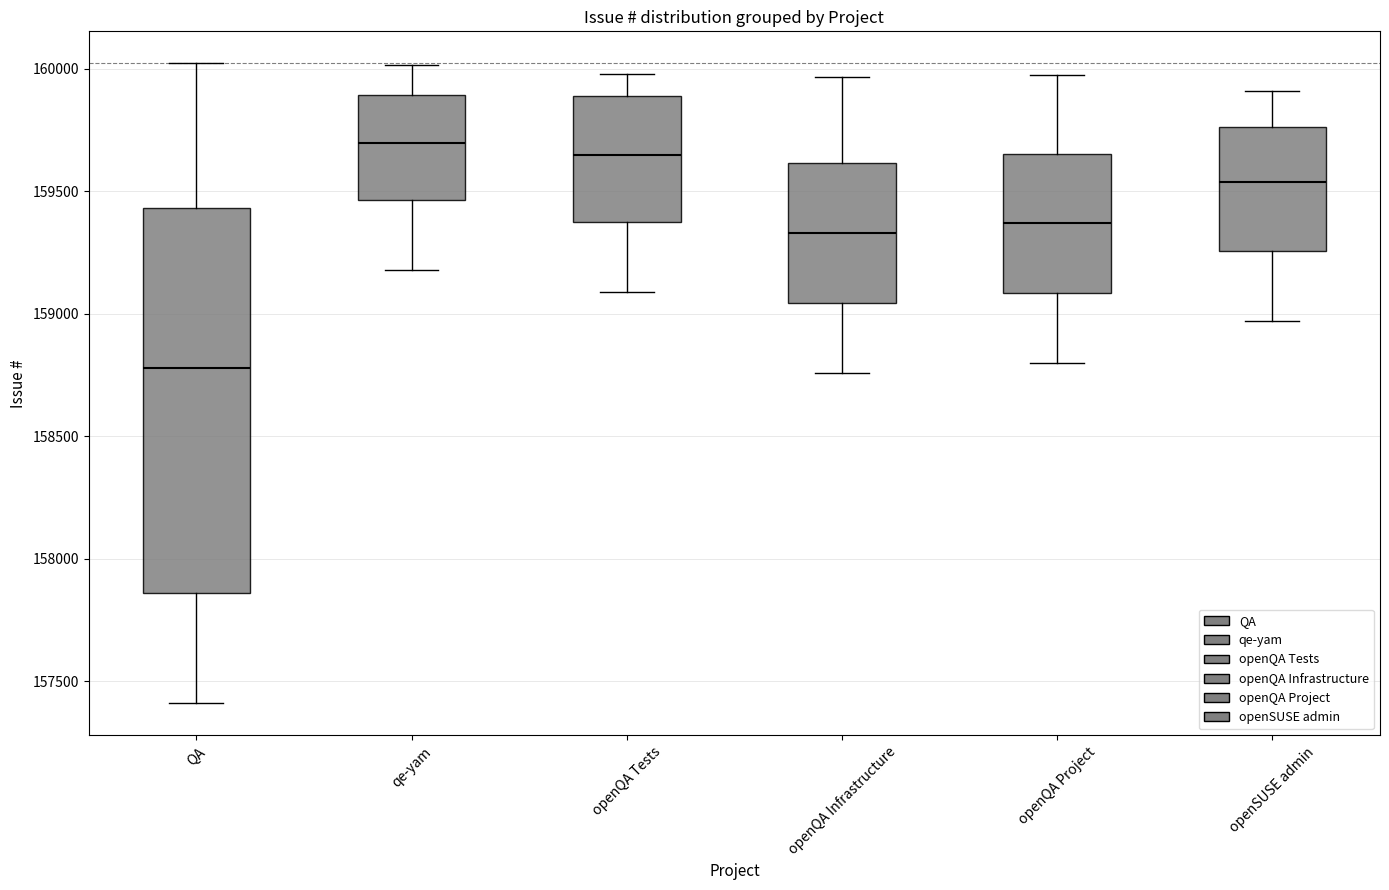

Which box has the lowest median line?

QA